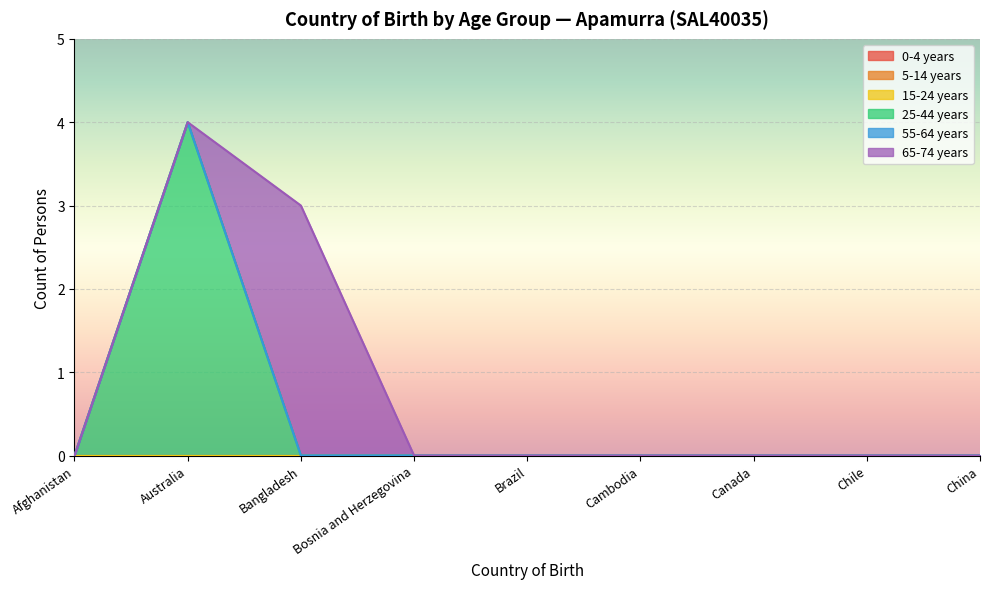

At which category is the sum across all series the highest?

Australia